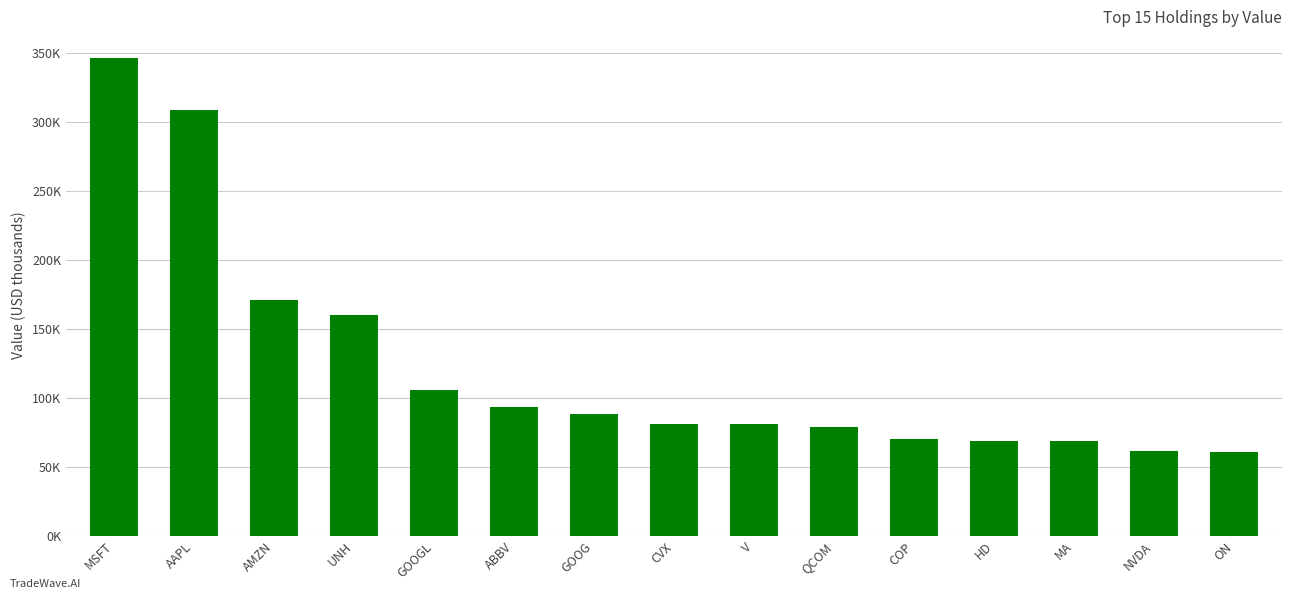

Does the chart contain any negative values?

No